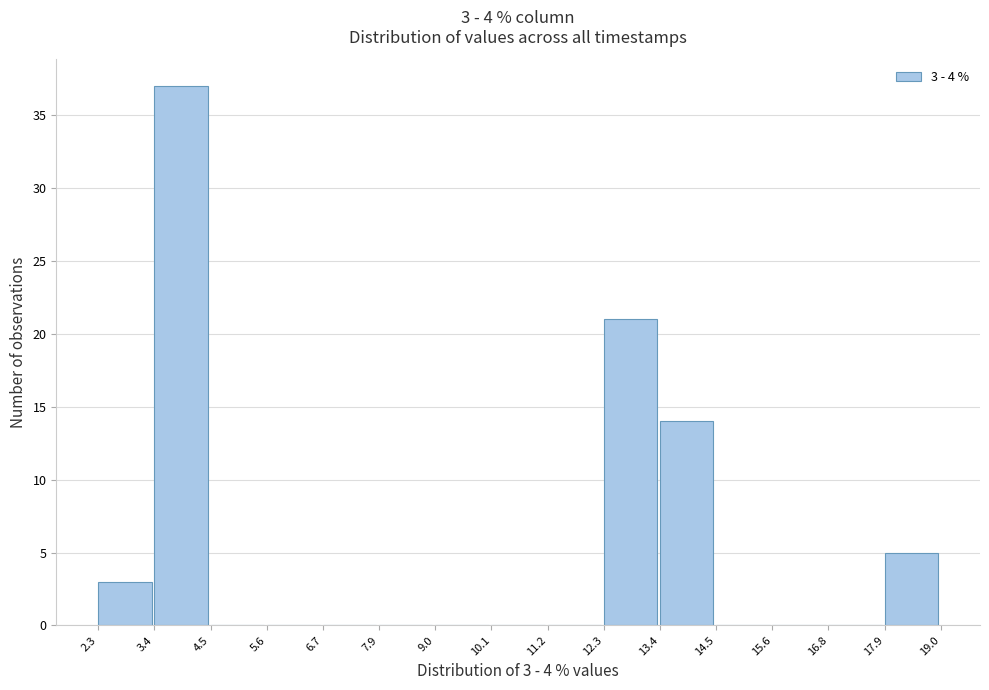

Which range on the x-axis has the tallest bar?

3.4 to 4.5